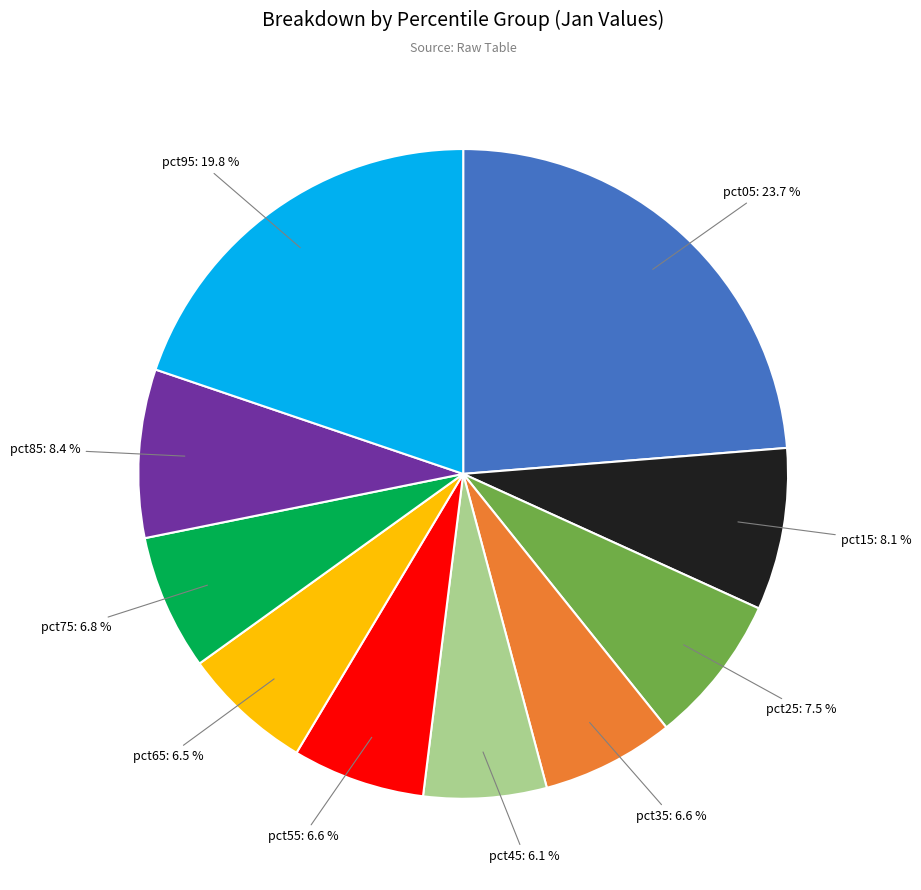

What is the total percentage of pct65 and pct05?

30.2%